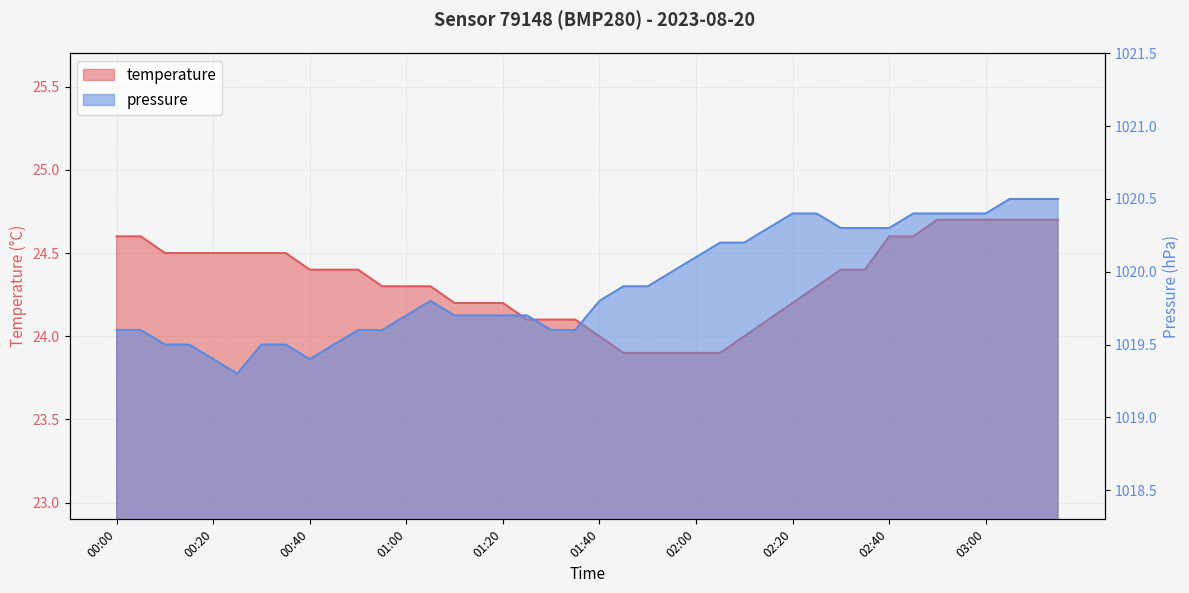

Where is the first local minimum for pressure?

00:25